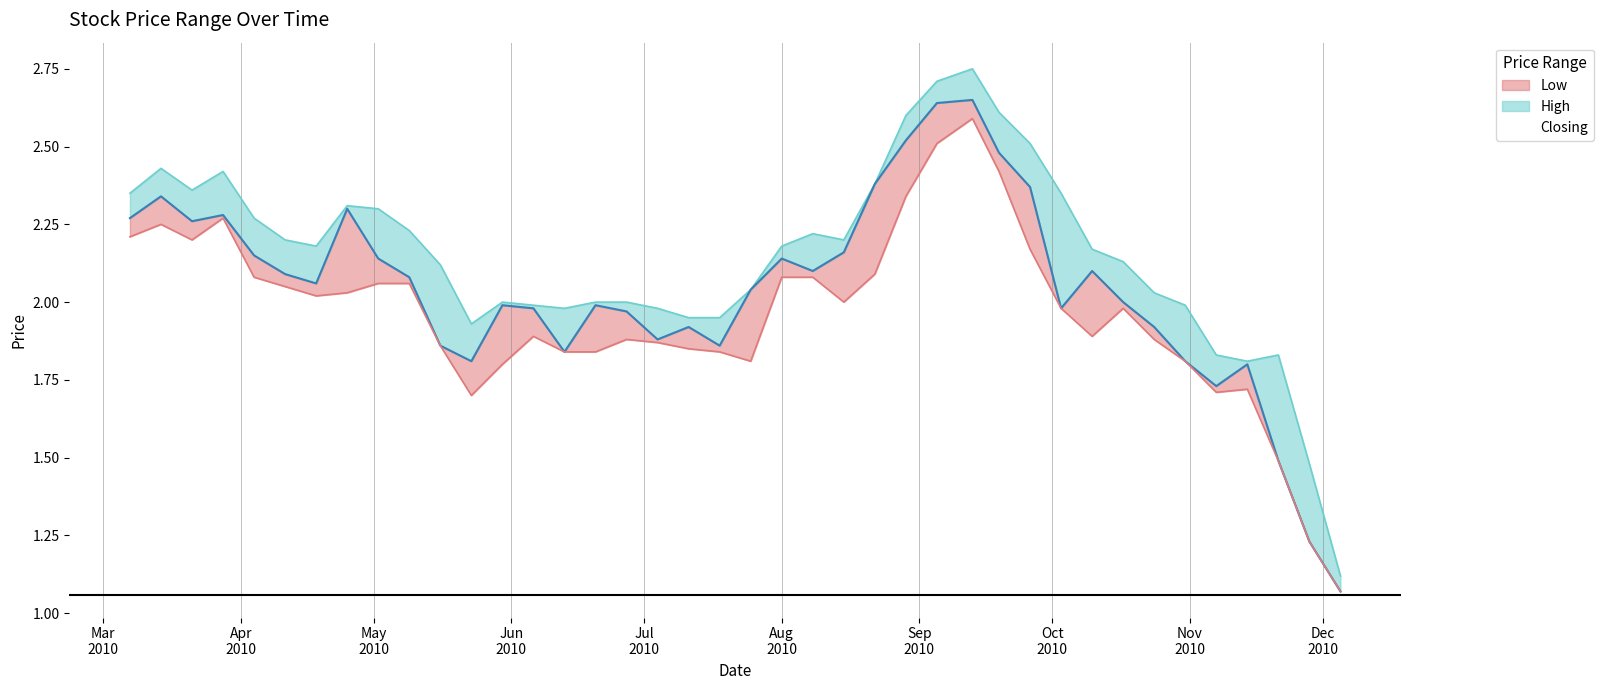

Between 16/05/2010 and 14/03/2010, which series saw the biggest shift?

Closing